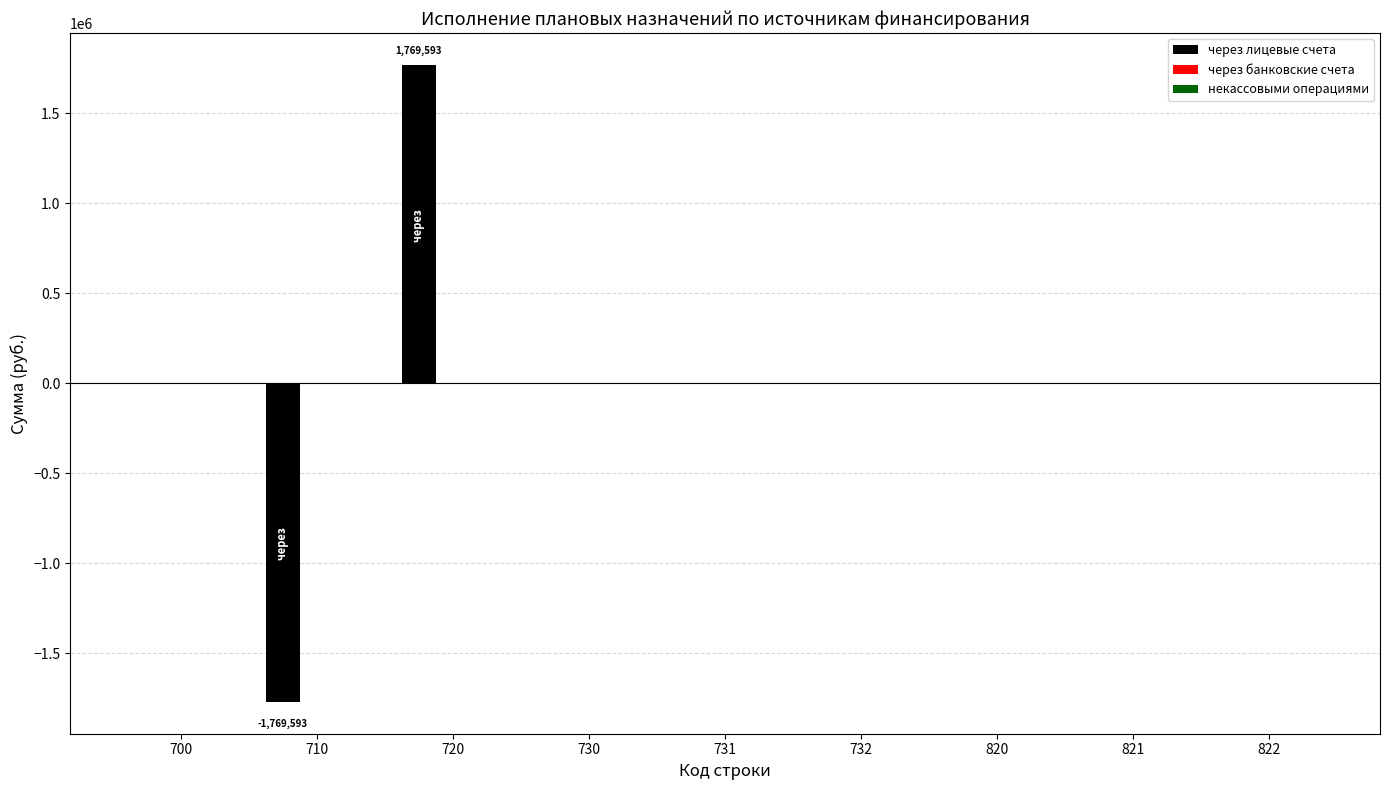

How many series are shown in this chart?

1